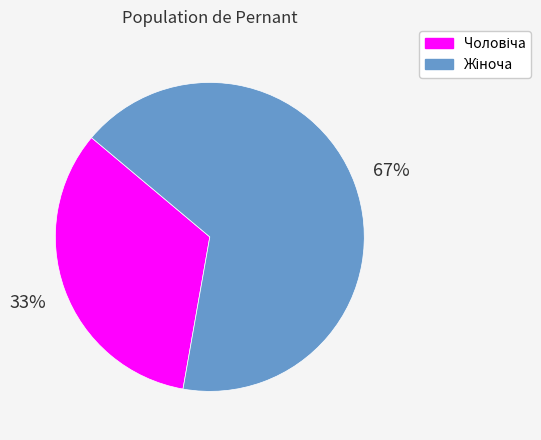

Is there a majority slice in this chart?

Yes